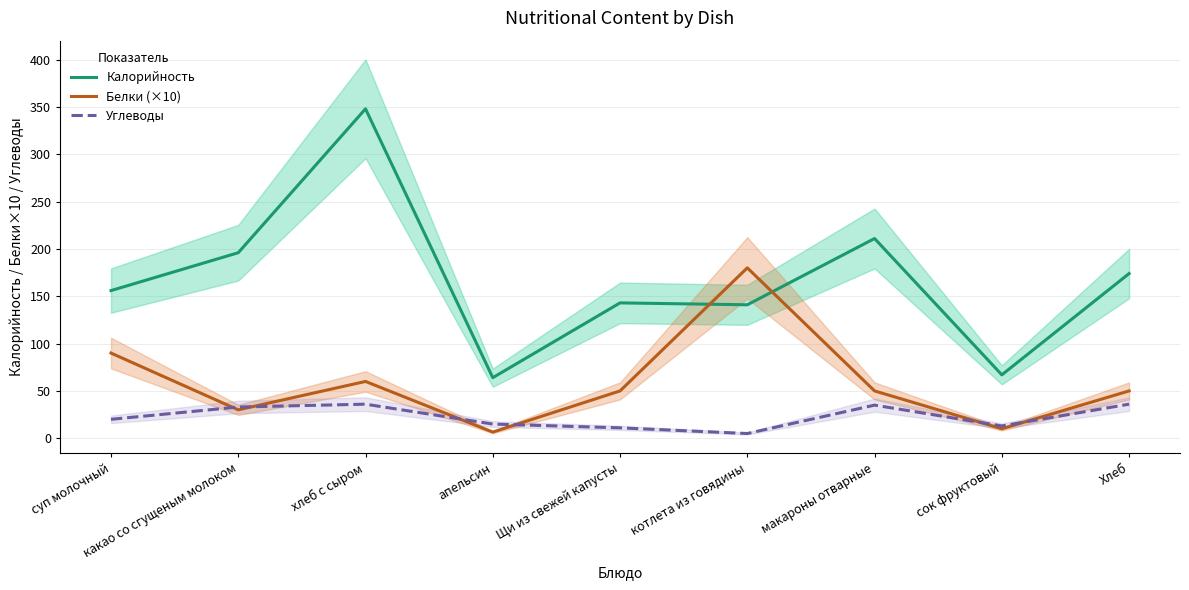

What are all the series names shown in the legend?

Калорийность, Белки (×10), Углеводы